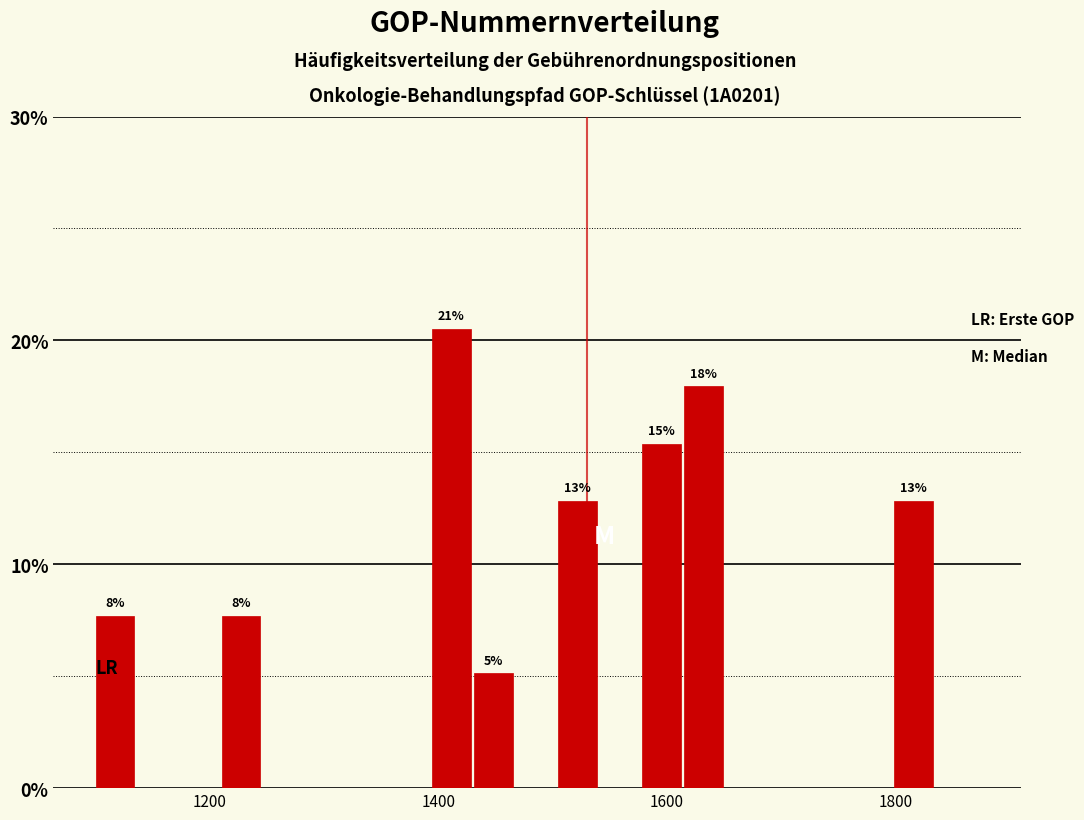

Around what value on the x-axis is the tallest bar? Give the approximate position of its centre, as read against the axis.

1420